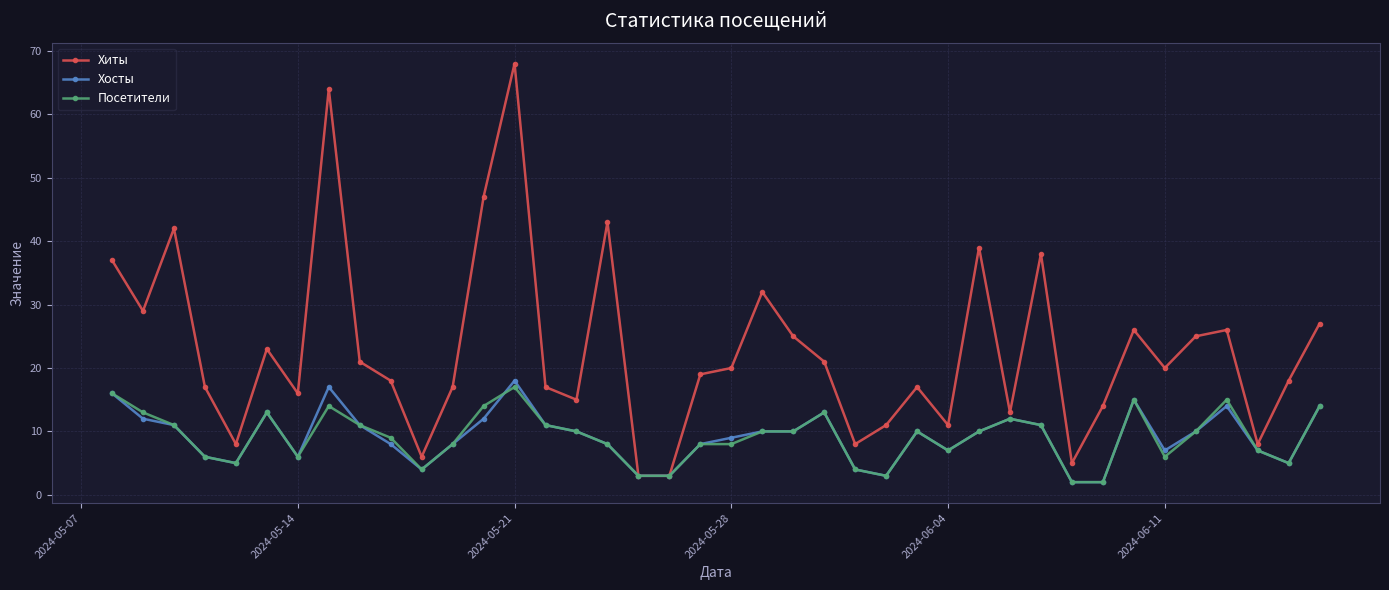

What is the value of the Посетители point at the 30th from the left?

12